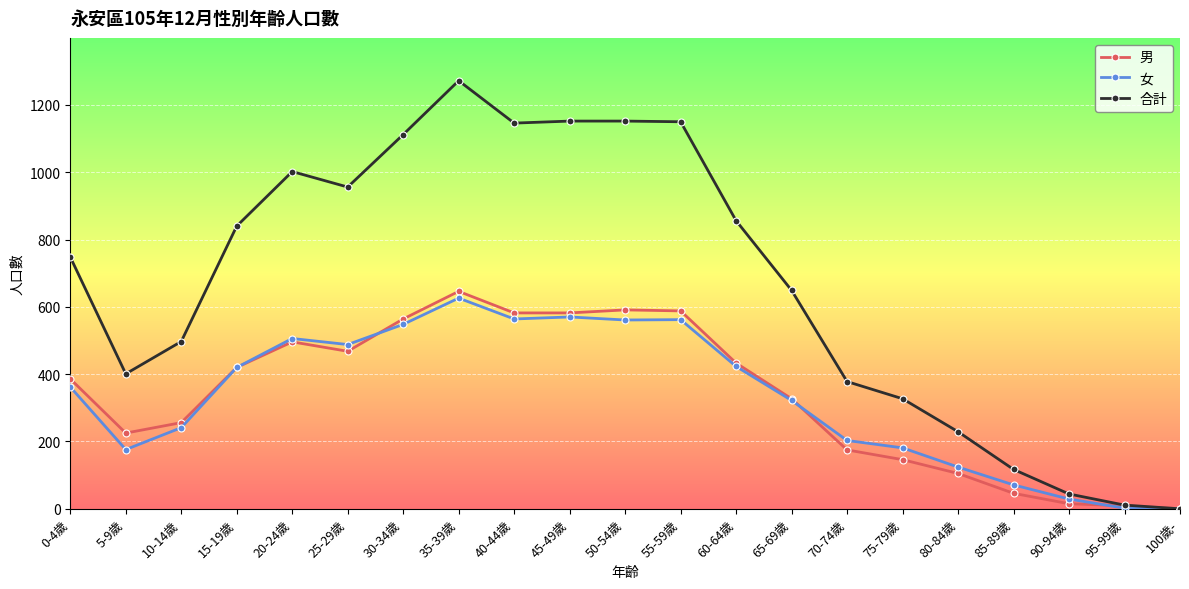

What position from the right is 75-79歲?

6